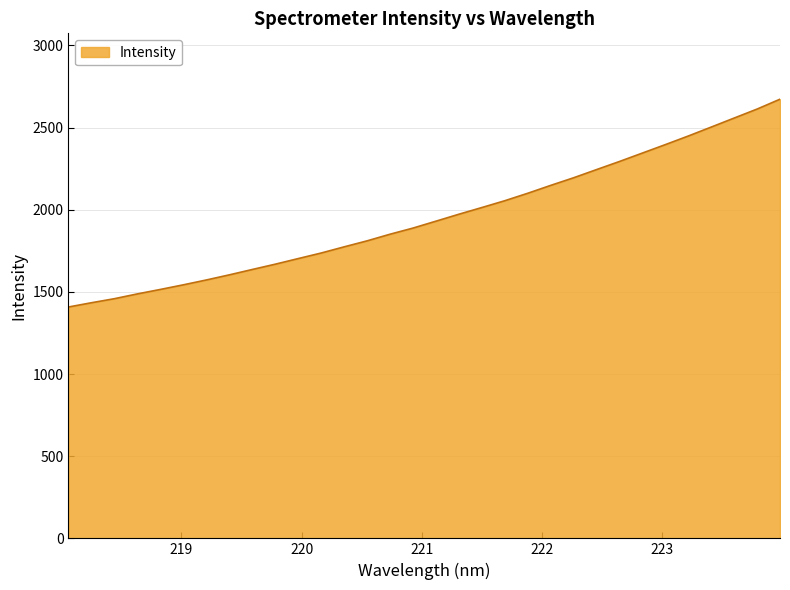

What is the difference between the second highest and minimum values?

1204.5